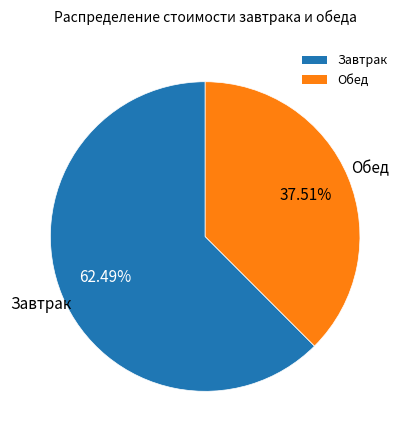

Does any single category account for the majority?

Yes